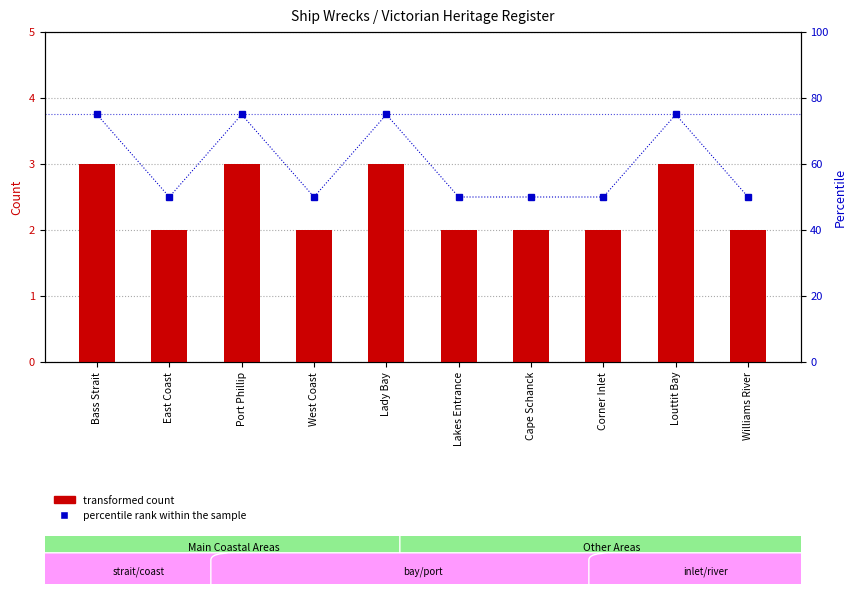

Which series has the widest spread of values?

percentile rank within the sample